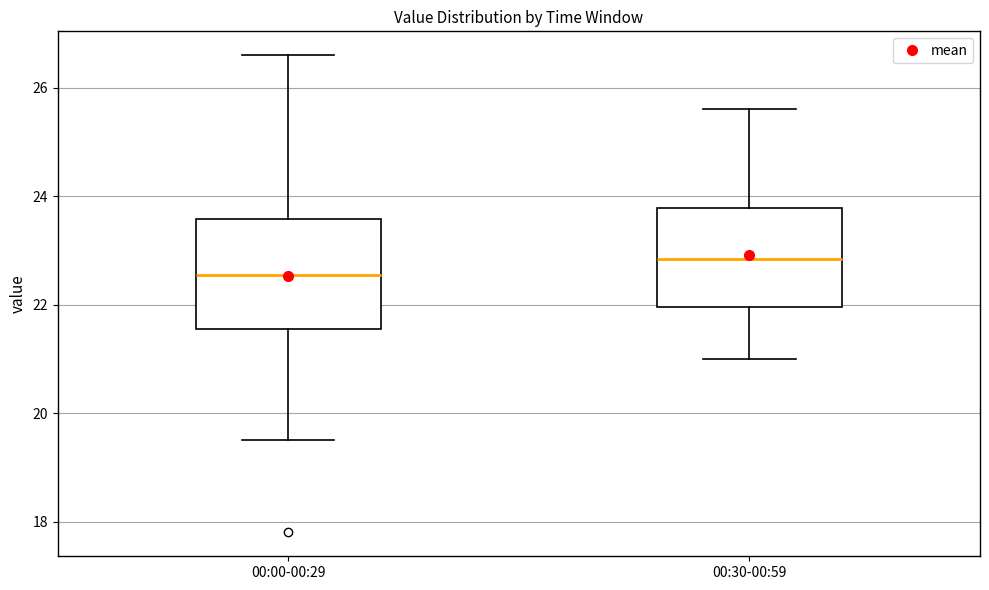

Reading left to right, read every box against the y-axis: the position of its median line, the range the box covers, and the ends of its whiskers. The values are not printed on the chart, so give them approximately, as read against the axis.

00:00-00:29: median 22.6, box 21.6 to 23.6, whiskers 19.6 to 26.6
00:30-00:59: median 22.8, box 22.0 to 23.8, whiskers 21.0 to 25.6